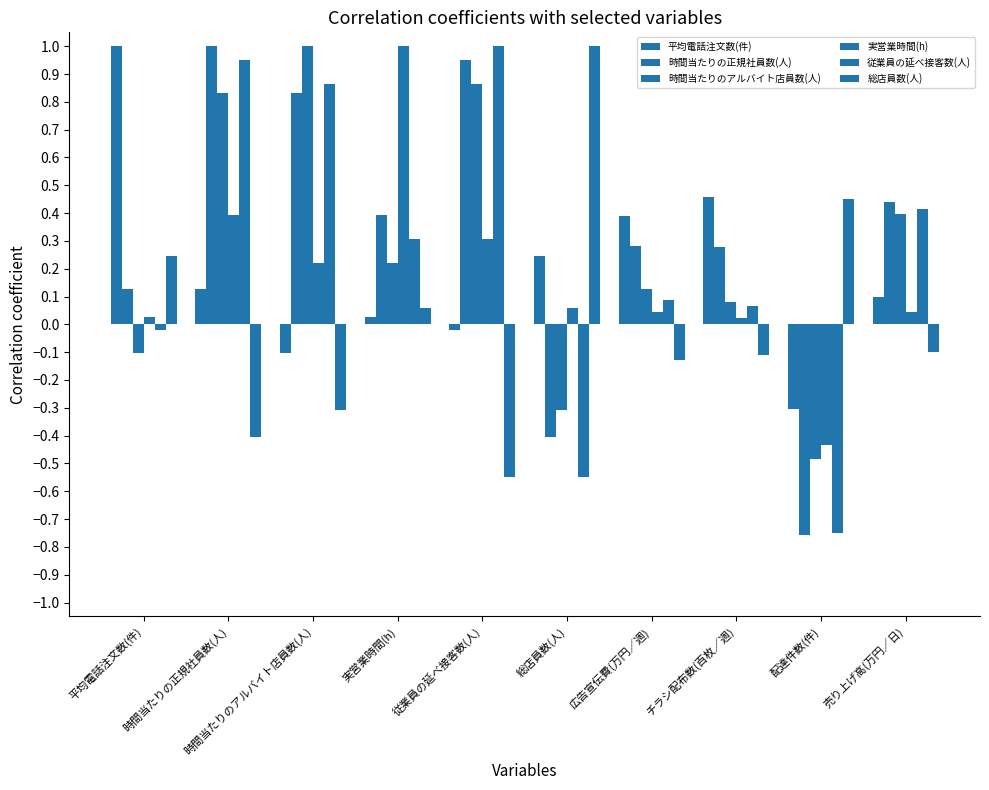

What is the label of the 4th bar from the left?

実営業時間(h)